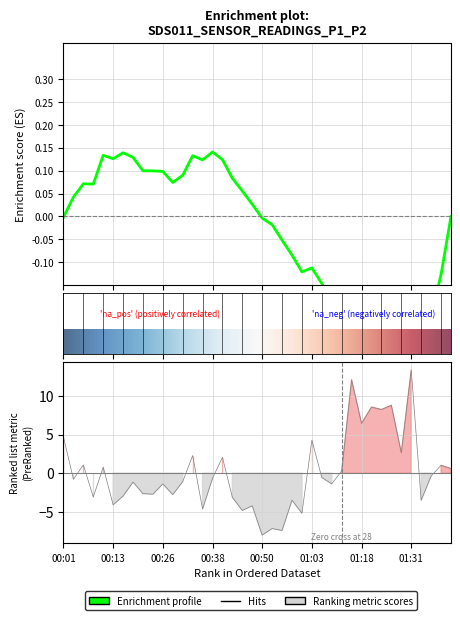

Count the number of categories in the chart.

40